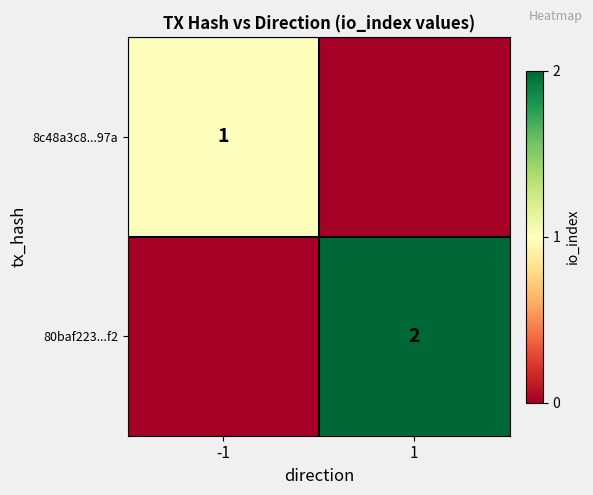

Is it true that 8c48a3c8...97a equals 2 at -1?

False